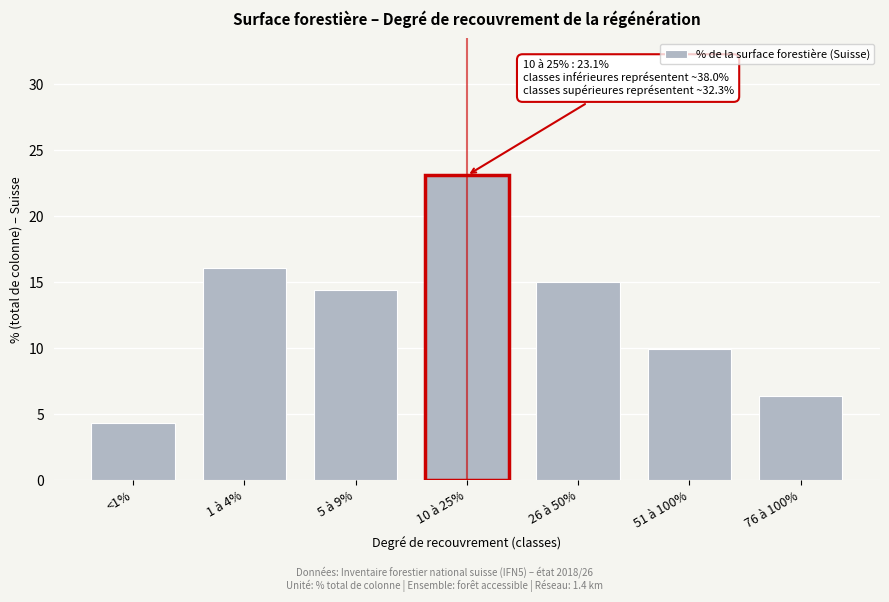

Reading right to left, list all the values displayed in this chart.

76 à 100%=6.4	51 à 100%=9.9	26 à 50%=15.0	10 à 25%=23.1	5 à 9%=14.4	1 à 4%=16.1	<1%=4.3